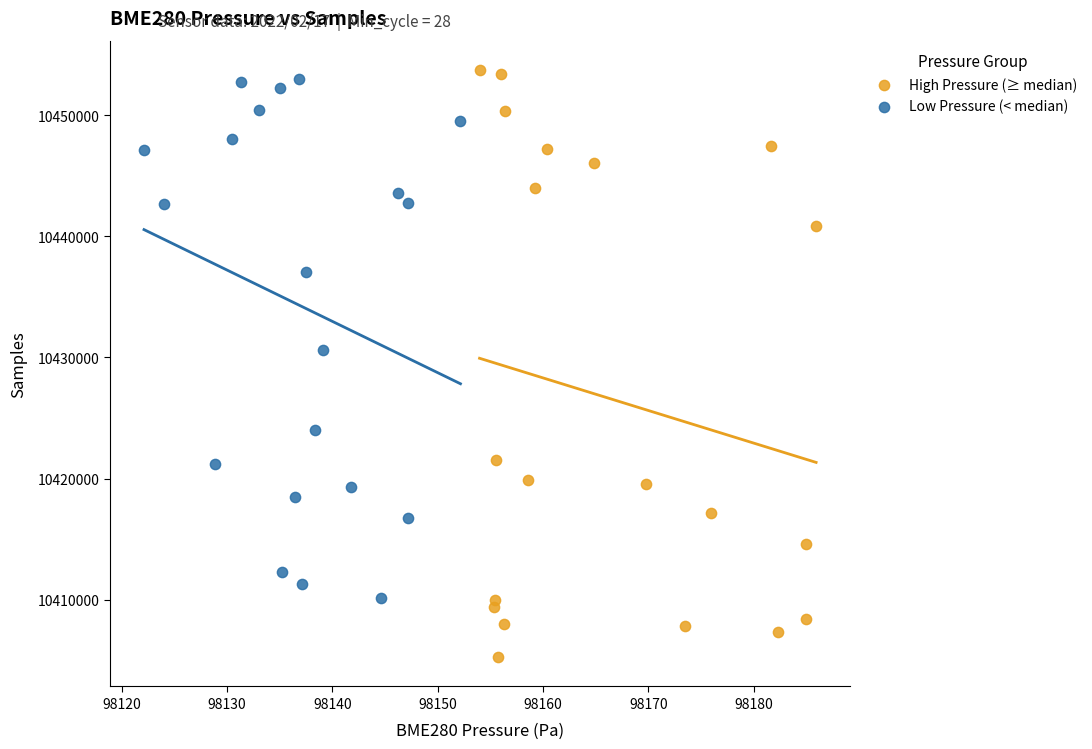

Which series contains the lowest Y value?

High Pressure (≥ median)